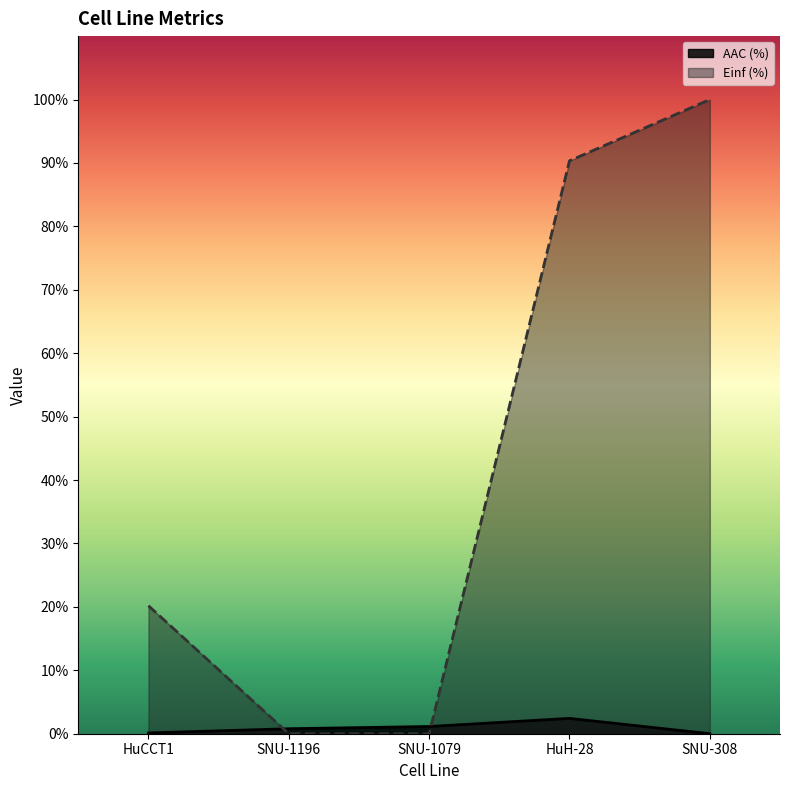

How many times do Einf (%) and AAC (%) cross each other?

2